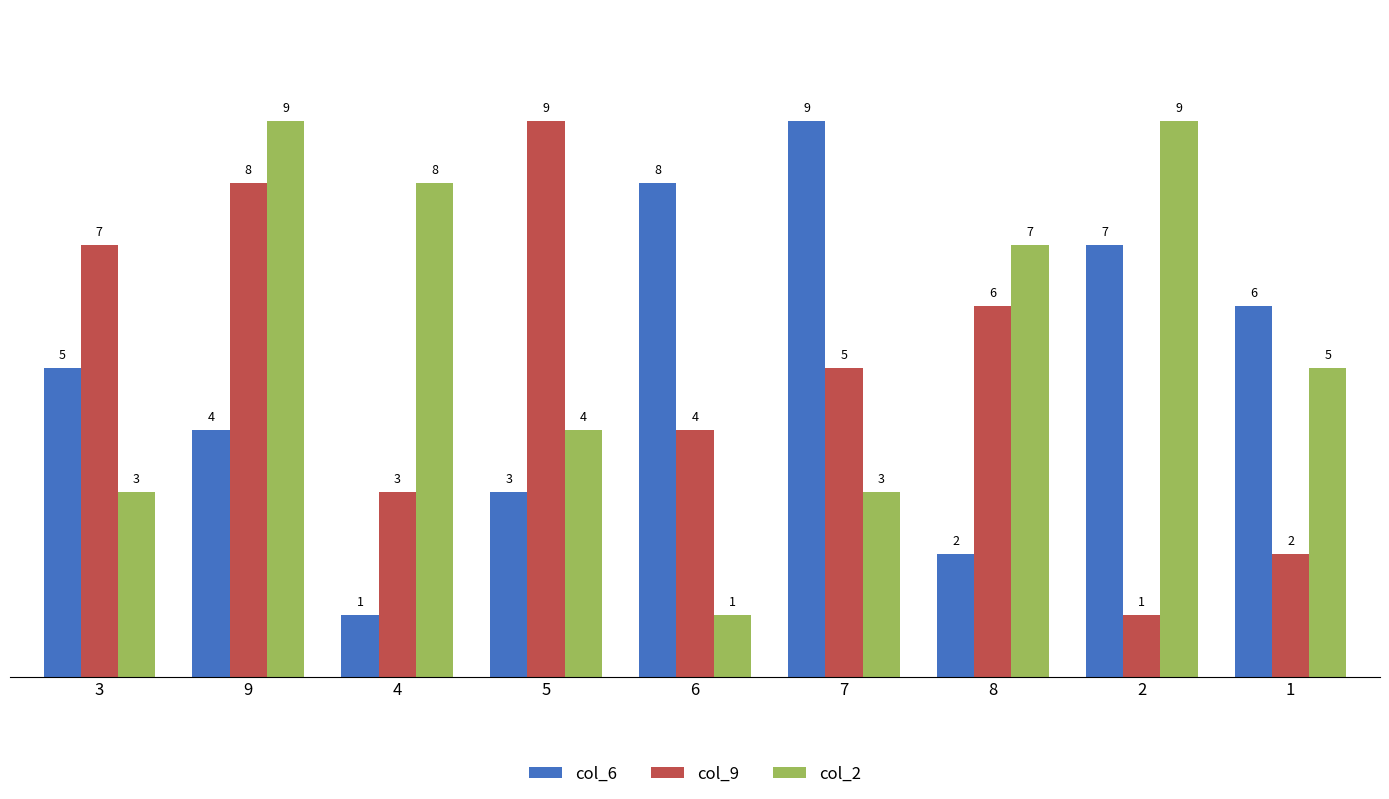

True or false: col_9 has a value of 5 at 7.

True